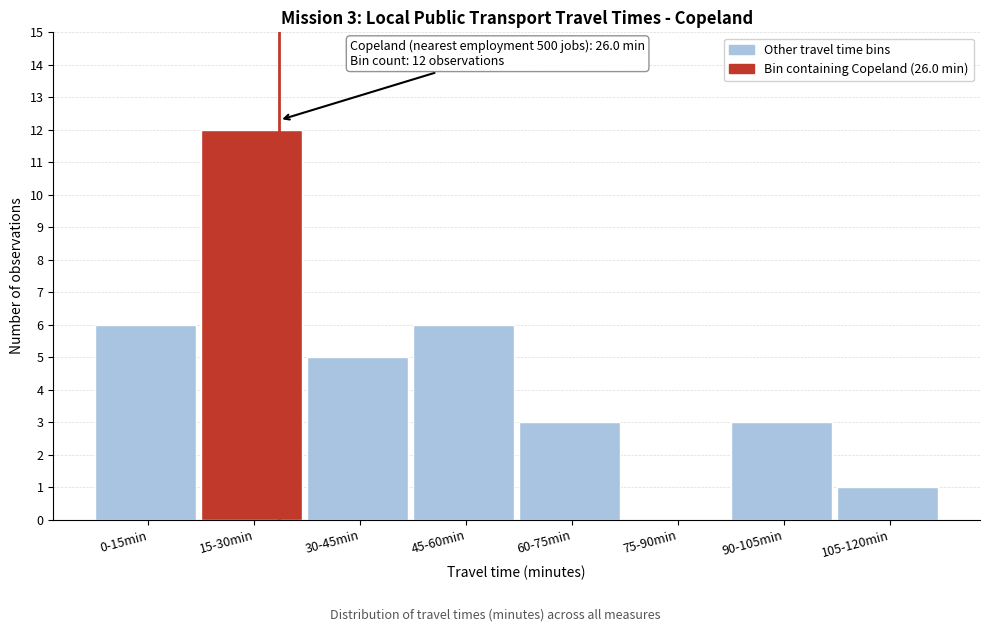

Reading left to right, list all the values displayed in this chart.

0-15min=6	15-30min=12	30-45min=5	45-60min=6	60-75min=3	75-90min=0	90-105min=3	105-120min=1